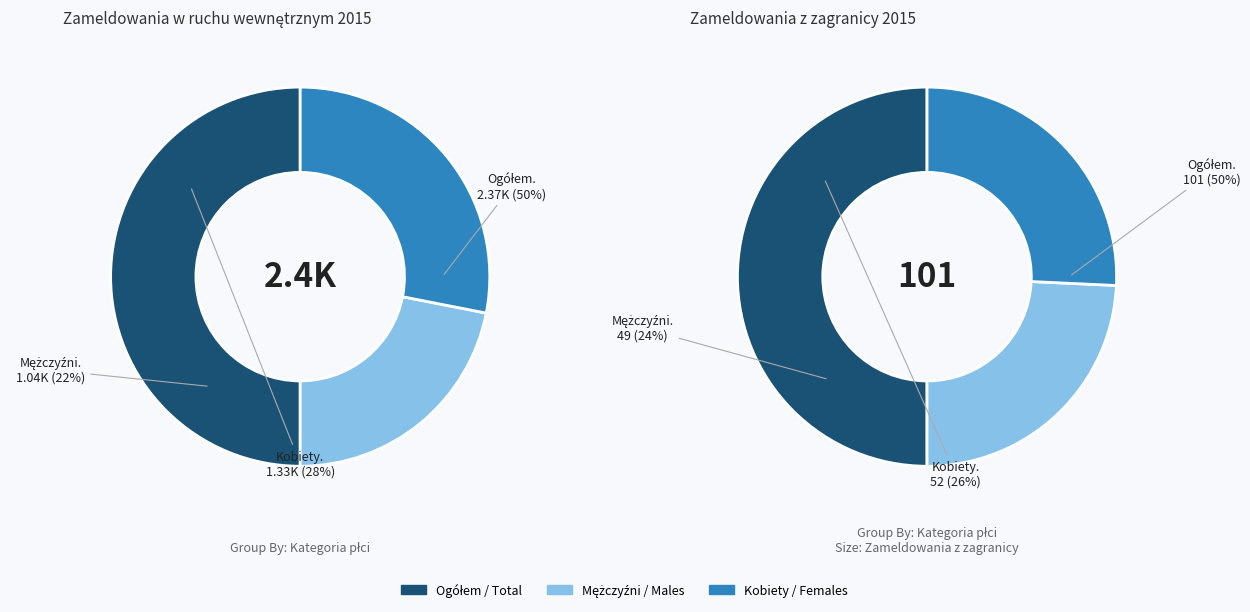

Which category has the smallest portion of the pie?

Mężczyźni / Males